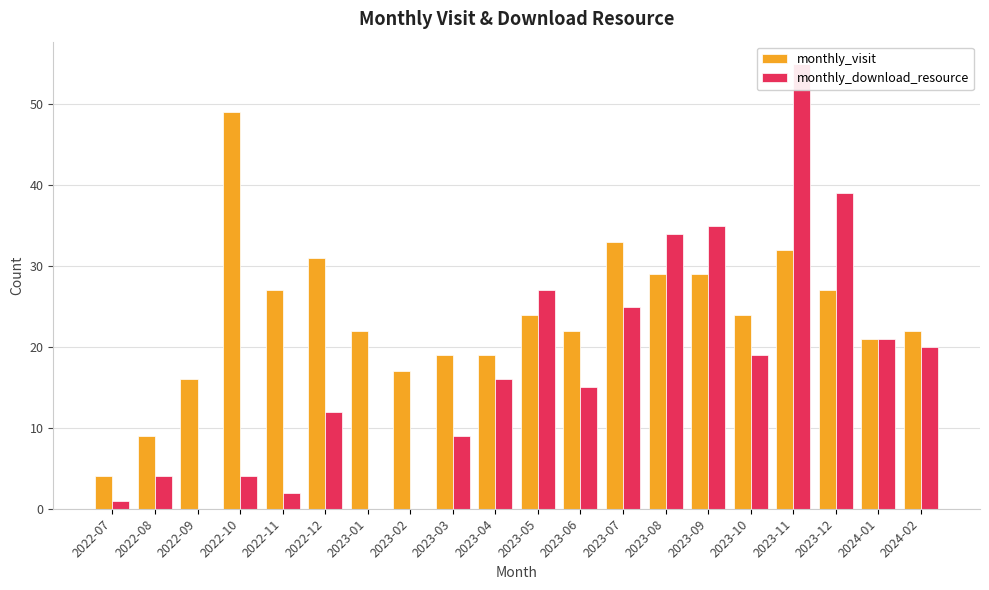

What are all the series names shown in the legend?

monthly_visit, monthly_download_resource